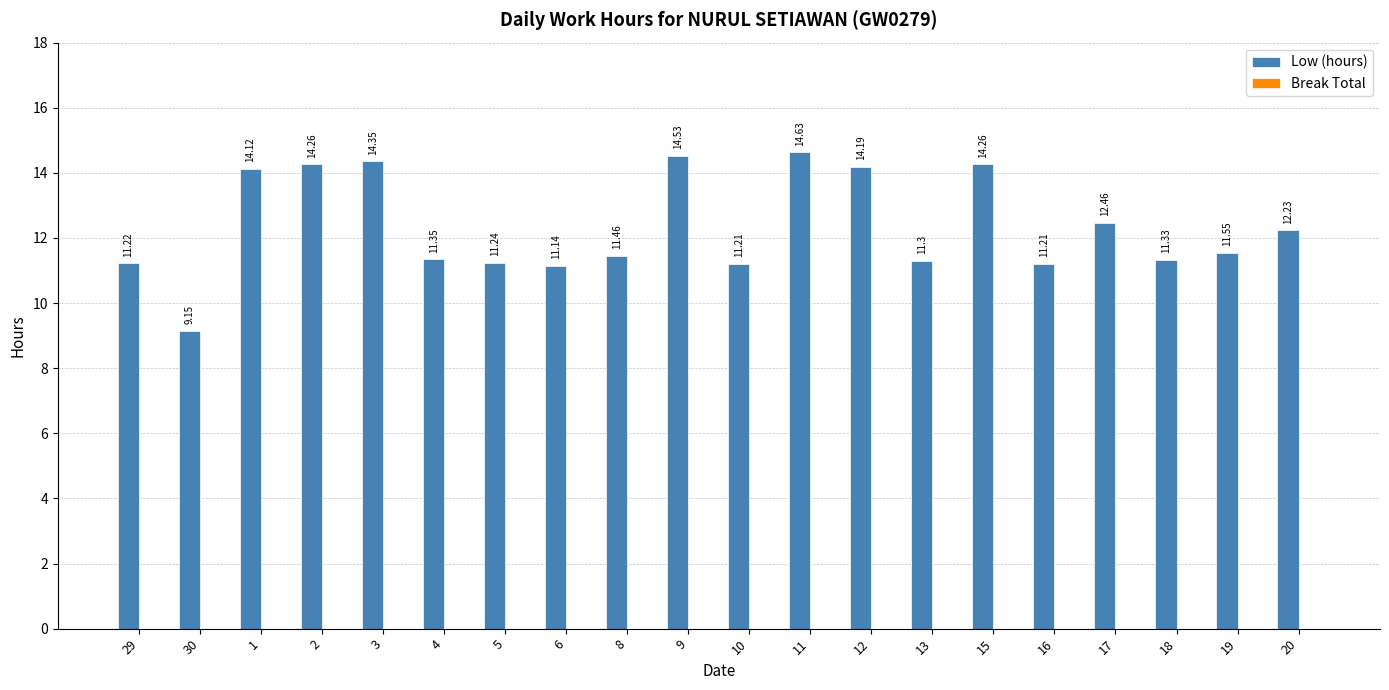

What is the difference between the maximum and minimum values?

5.5